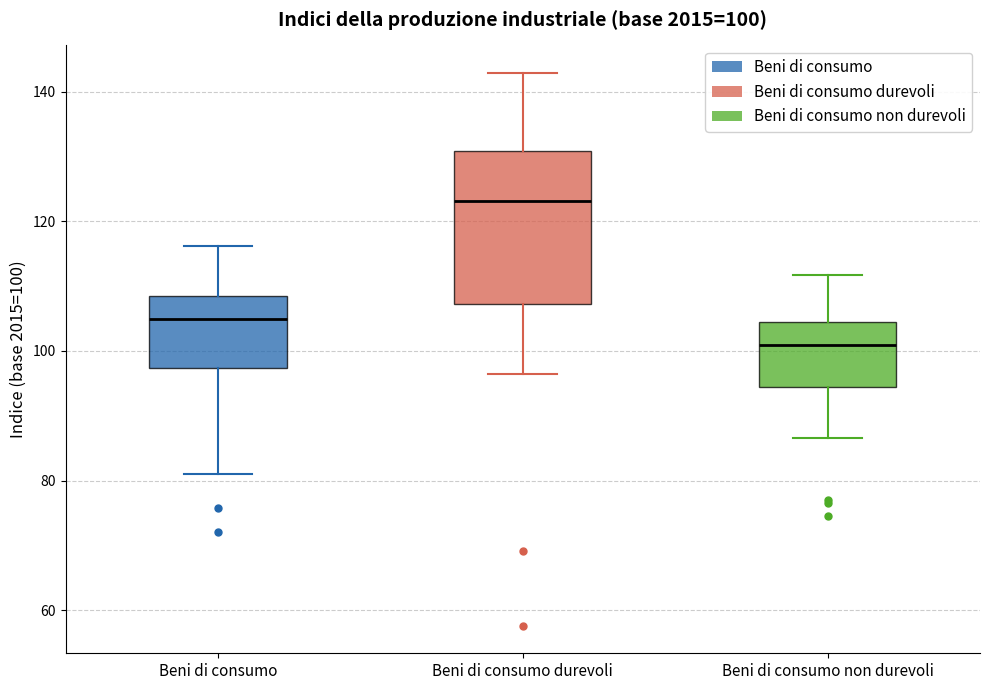

Which box is the tallest, from its lower edge to its upper edge?

Beni di consumo durevoli